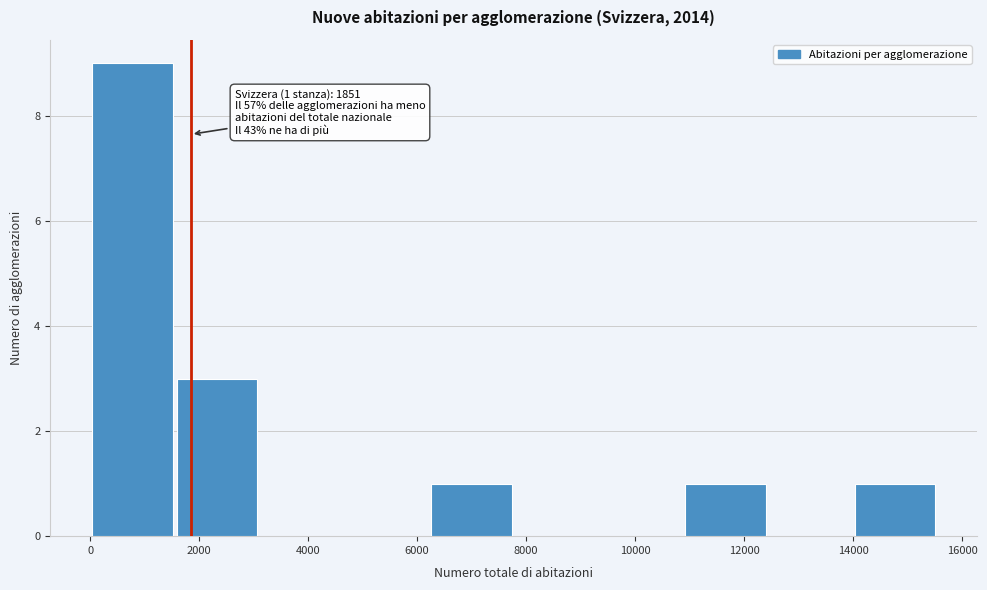

Which range on the x-axis has the tallest bar?

0 to 1600